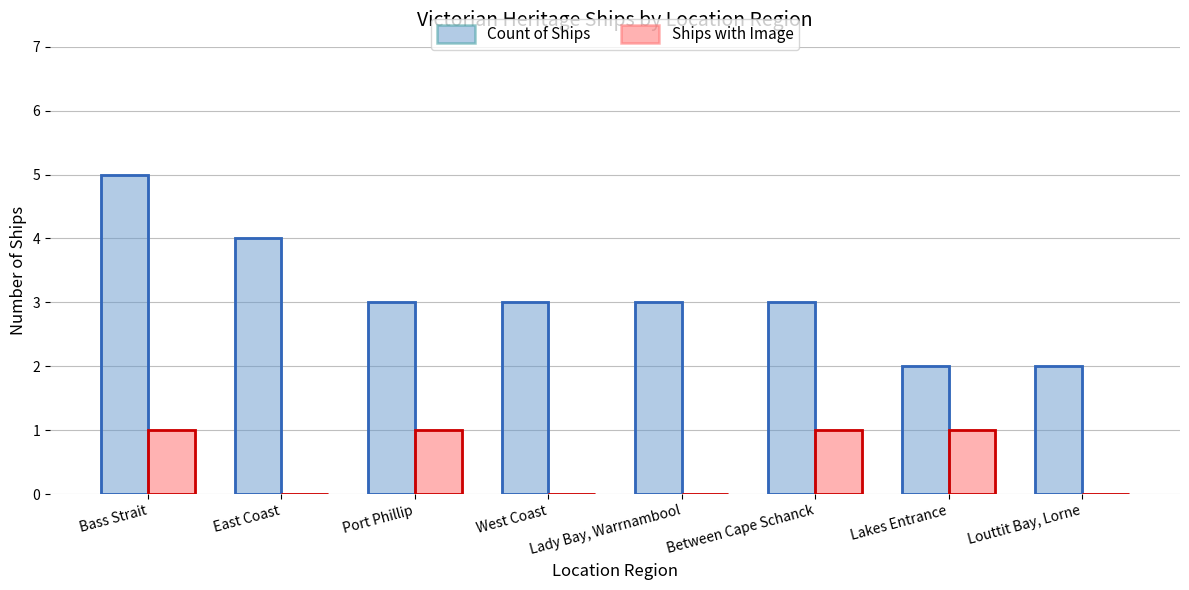

How many data points in Count of Ships are less than 3?

2